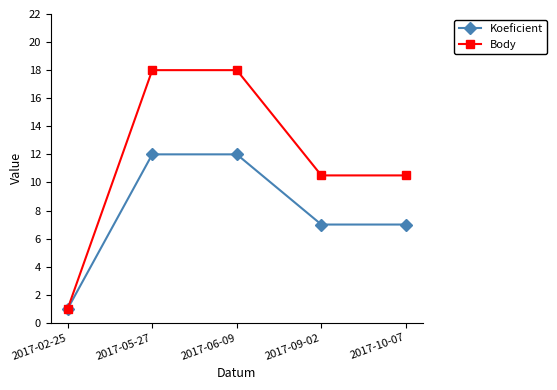

What is the label of the 2nd point from the left?

2017-05-27